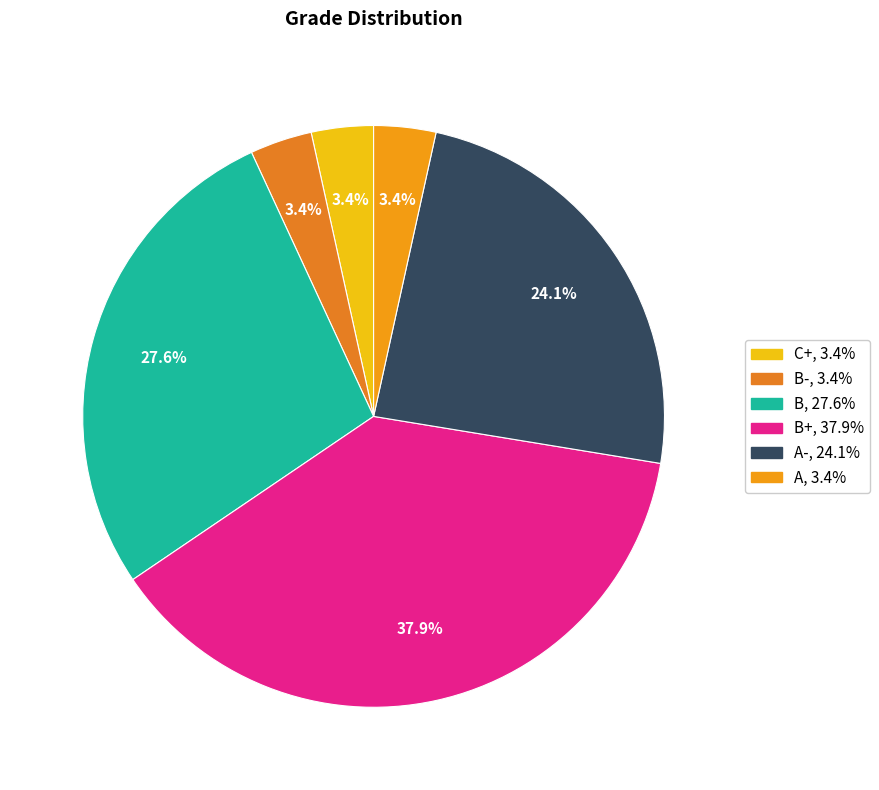

How many slices are in this pie chart?

6